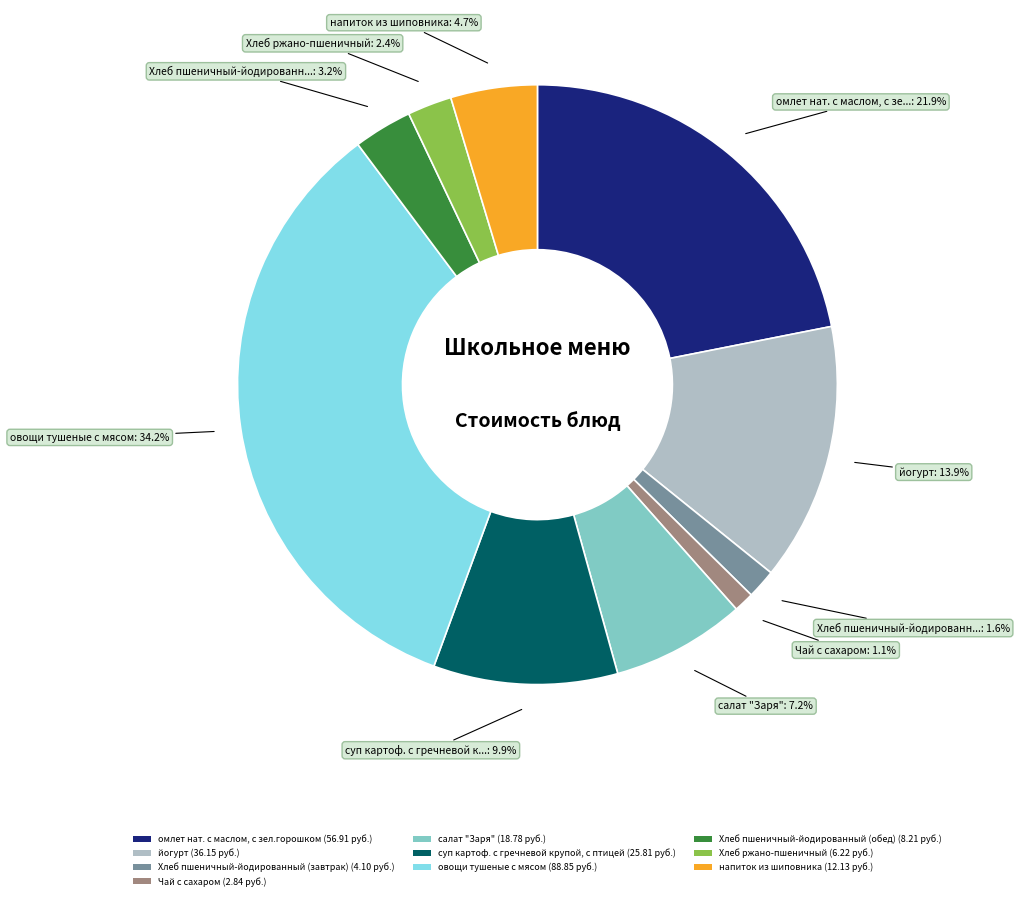

Rank the categories by value from highest to lowest.

овощи тушеные с мясом, омлет нат. с маслом, с зел.горошком, йогурт, суп картоф. с гречневой крупой, с птицей, салат "Заря", напиток из шиповника, Хлеб пшеничный-йодированный (обед), Хлеб ржано-пшеничный, Хлеб пшеничный-йодированный (завтрак), Чай с сахаром